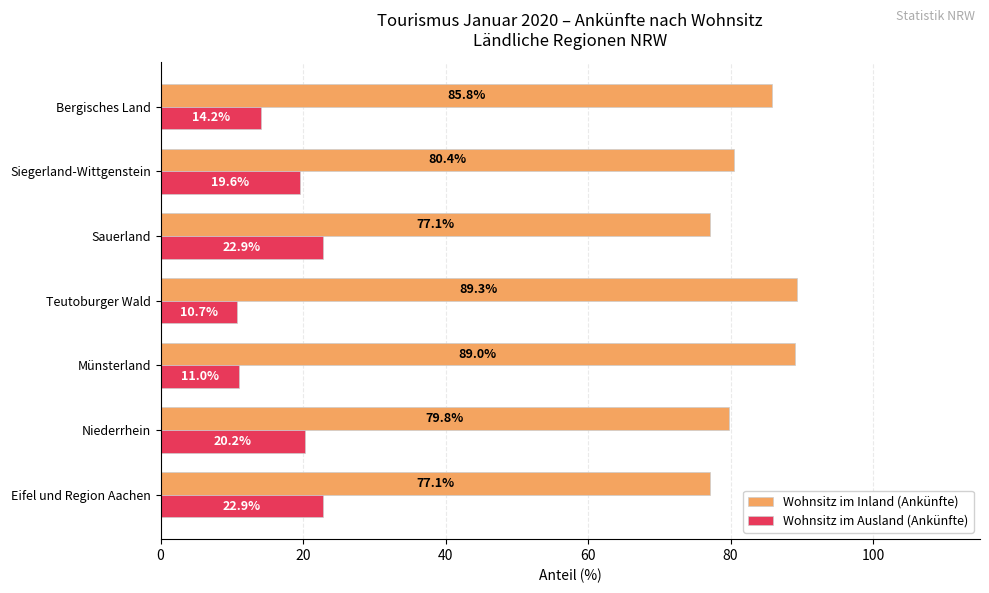

Is the value of Wohnsitz im Ausland (Ankünfte) at Teutoburger Wald greater than the value of Wohnsitz im Inland (Ankünfte) at Teutoburger Wald?

No